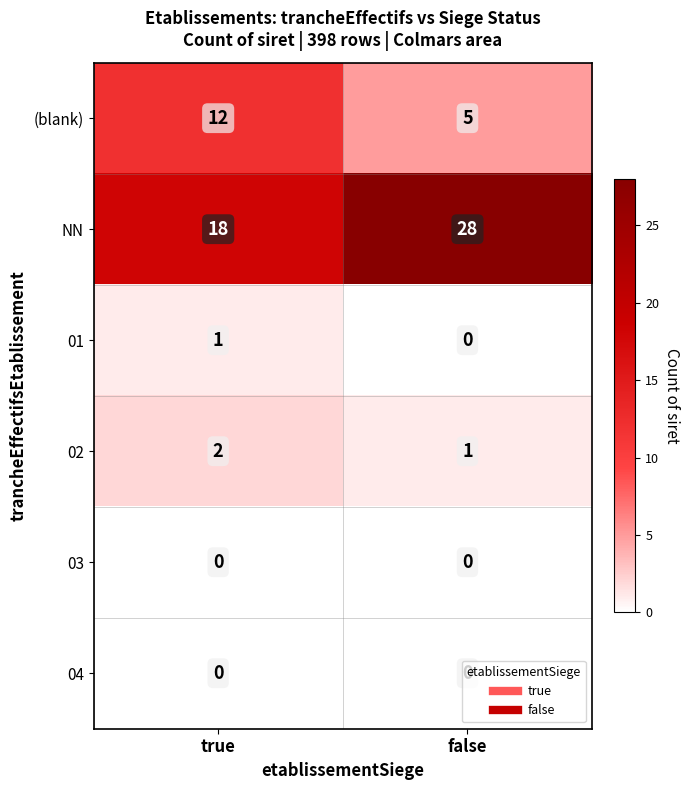

Read the NN value at false.

28